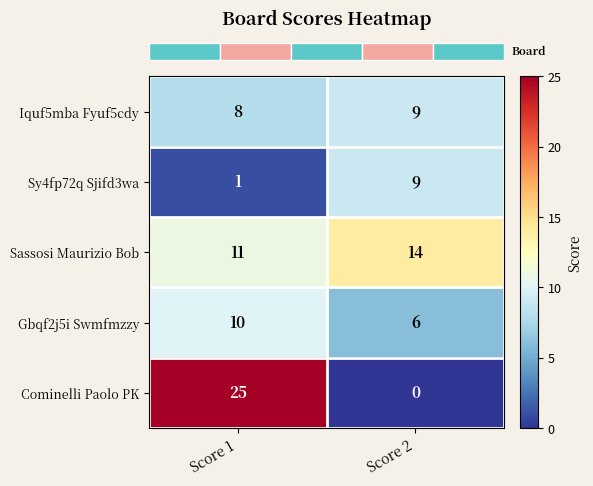

Reading left to right, list all the values displayed in this chart.

Iquf5mba Fyuf5cdy: 8	9
Sy4fp72q Sjifd3wa: 1	9
Sassosi Maurizio Bob: 11	14
Gbqf2j5i Swmfmzzy: 10	6
Cominelli Paolo PK: 25	0